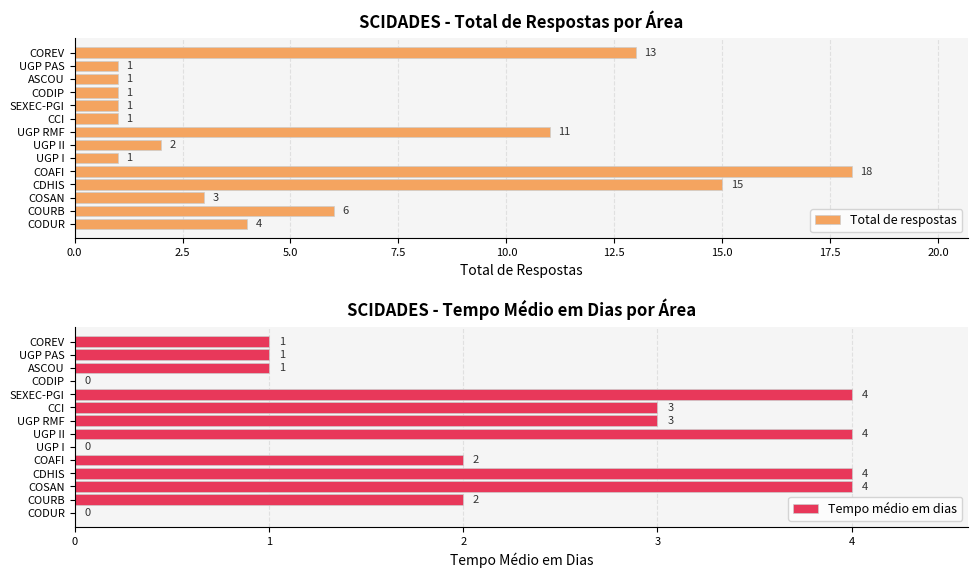

At which label does Total de respostas reach its peak?

COAFI